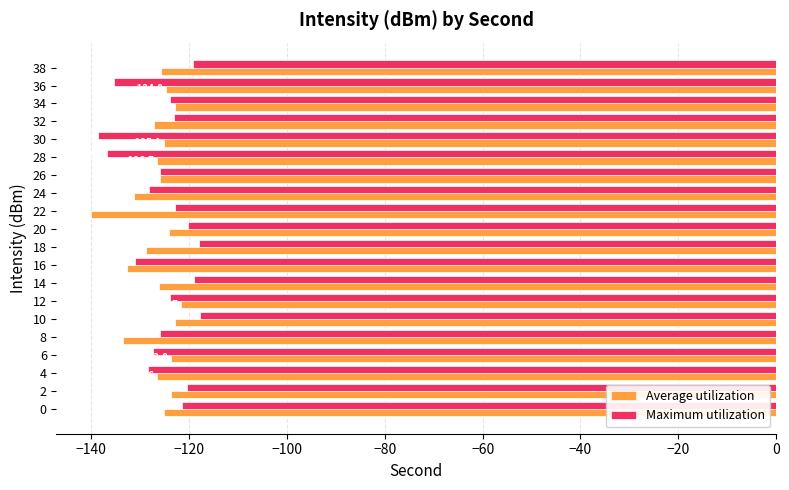

At which label is Average utilization closest to -130?

18